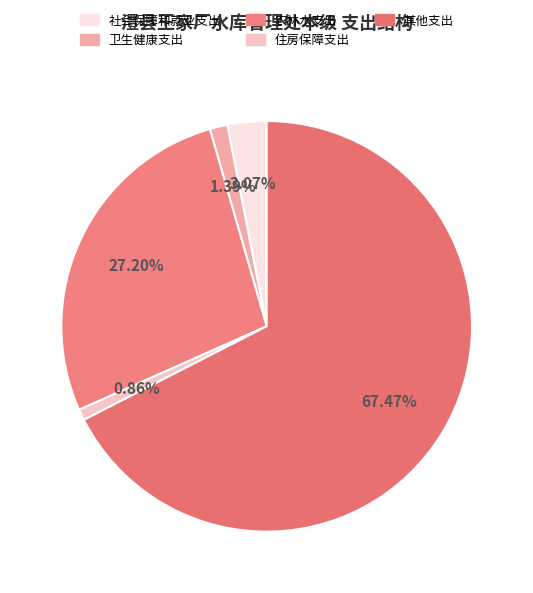

Which category accounts for the majority?

其他支出